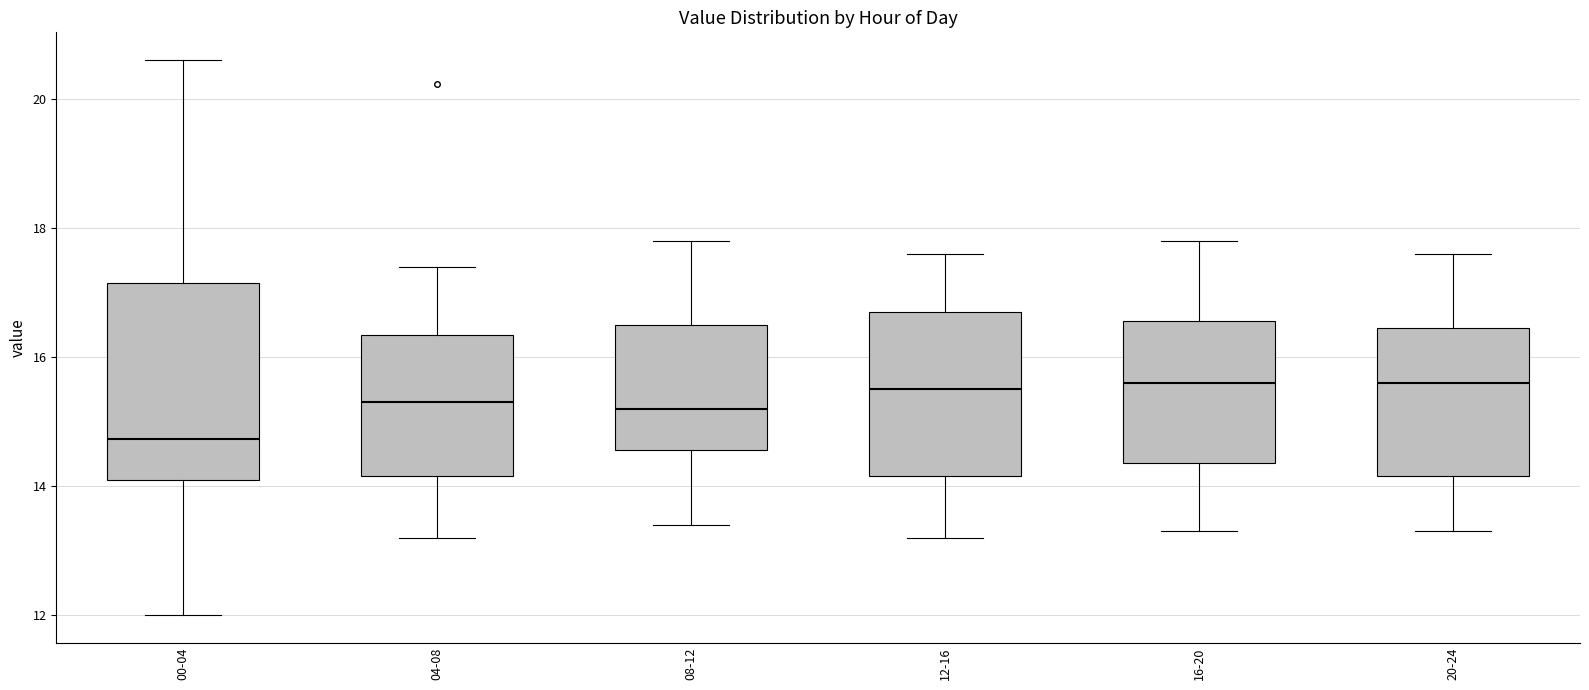

Comparing the boxes themselves (not the whiskers), which one is the tallest?

00-04